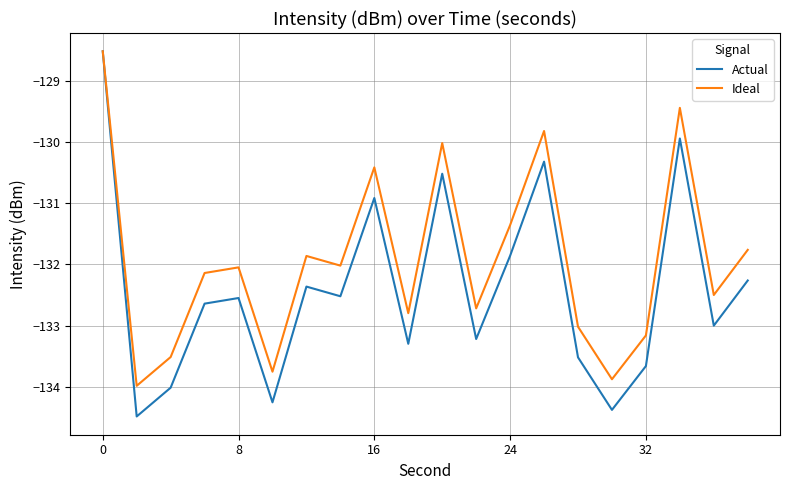

What is the minimum value shown in the chart?

-134.5